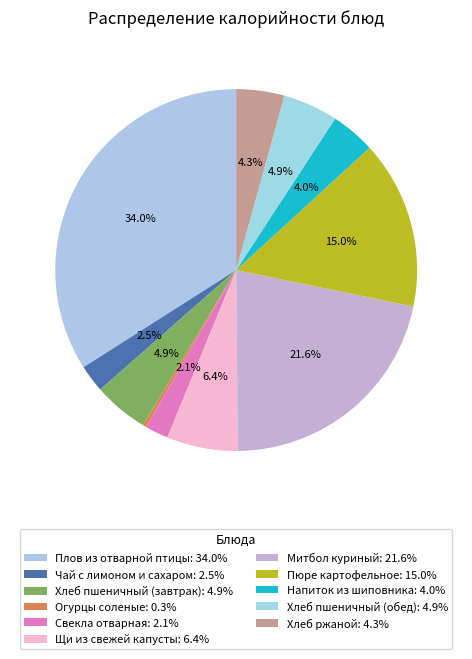

Count the number of slices in the pie.

11